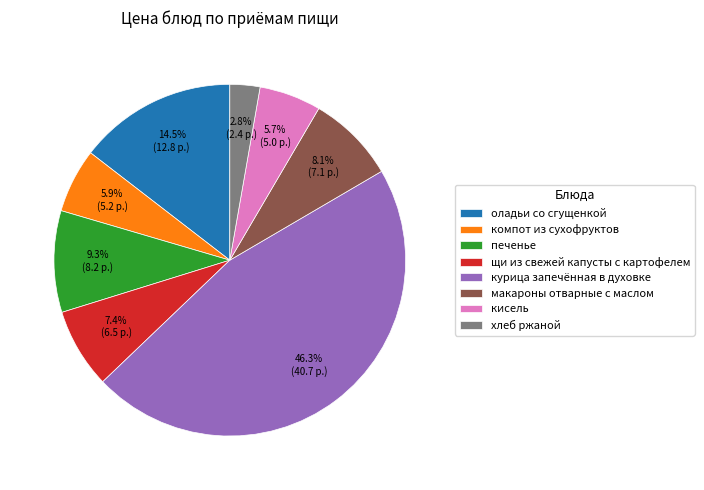

What percentage is the щи из свежей капусты с картофелем slice, to the nearest percent?

7%